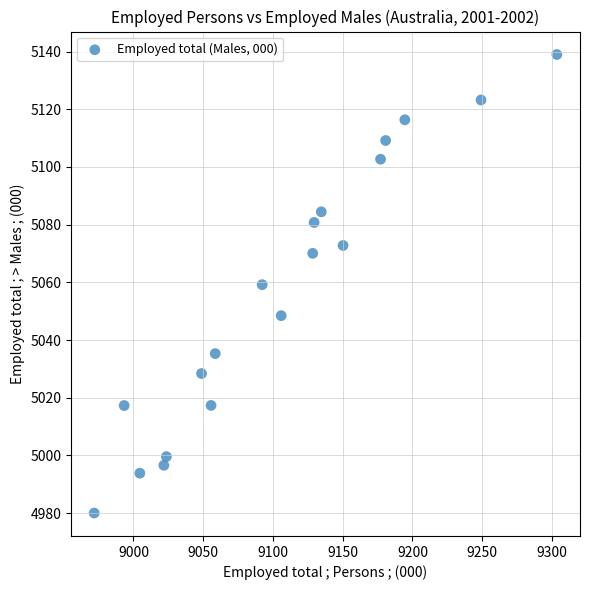

What is the range of X values (max minus min)?

331.6